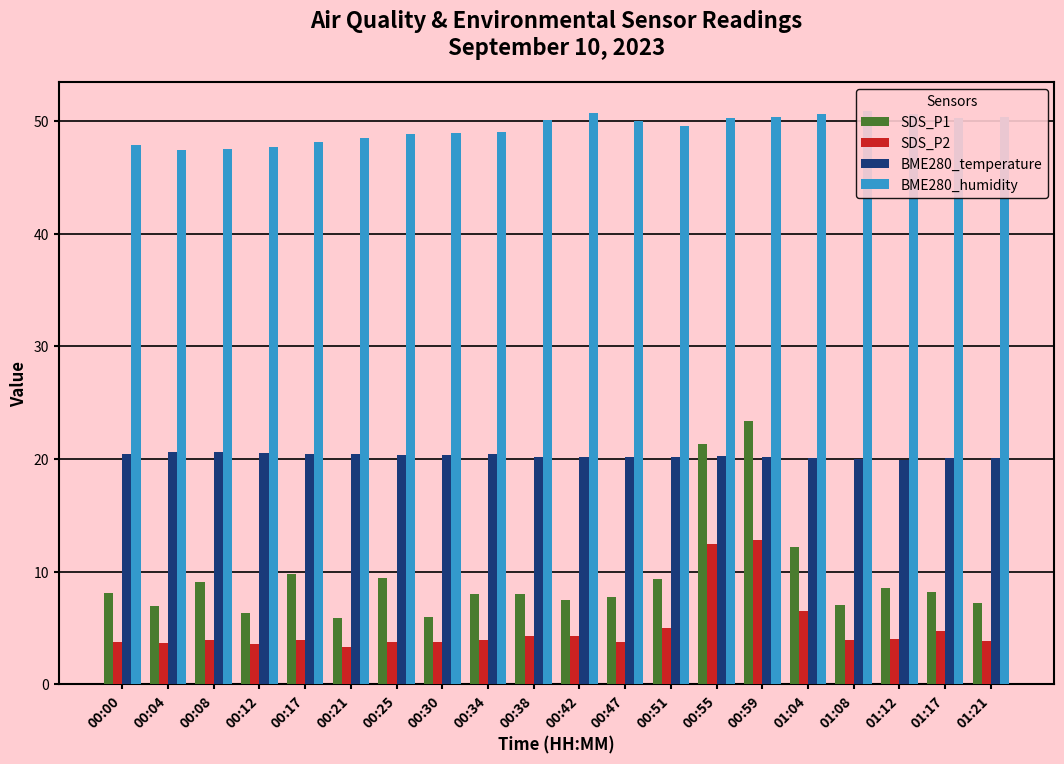

At how many categories does at least one series exceed 9?

20